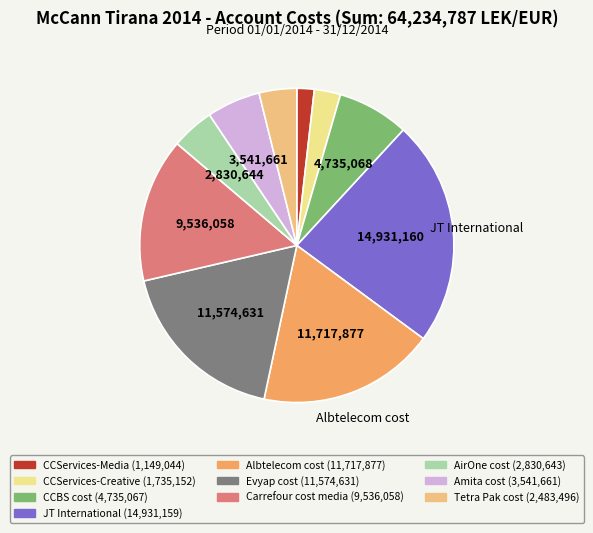

Is there a majority slice in this chart?

No